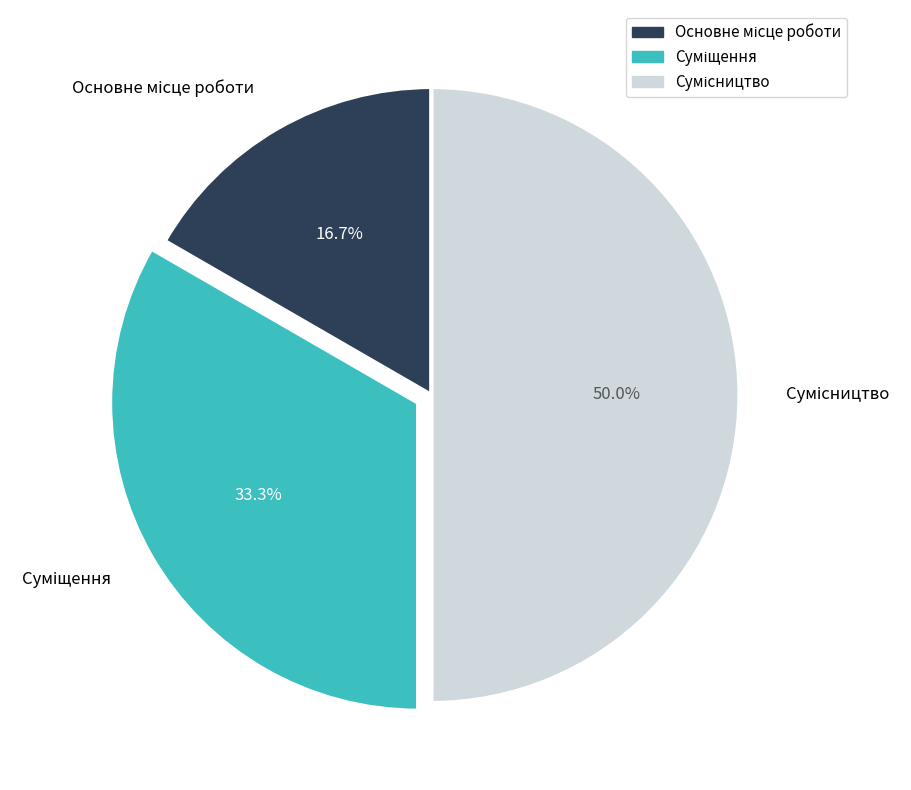

What portion of the pie excludes Суміщення?

66.7%